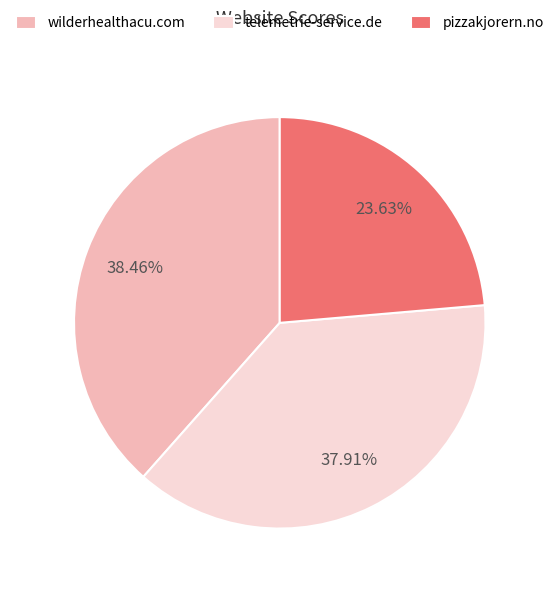

To the nearest percent, what is the difference between the wilderhealthacu.com and telemetrie-service.de slice percentages?

1%